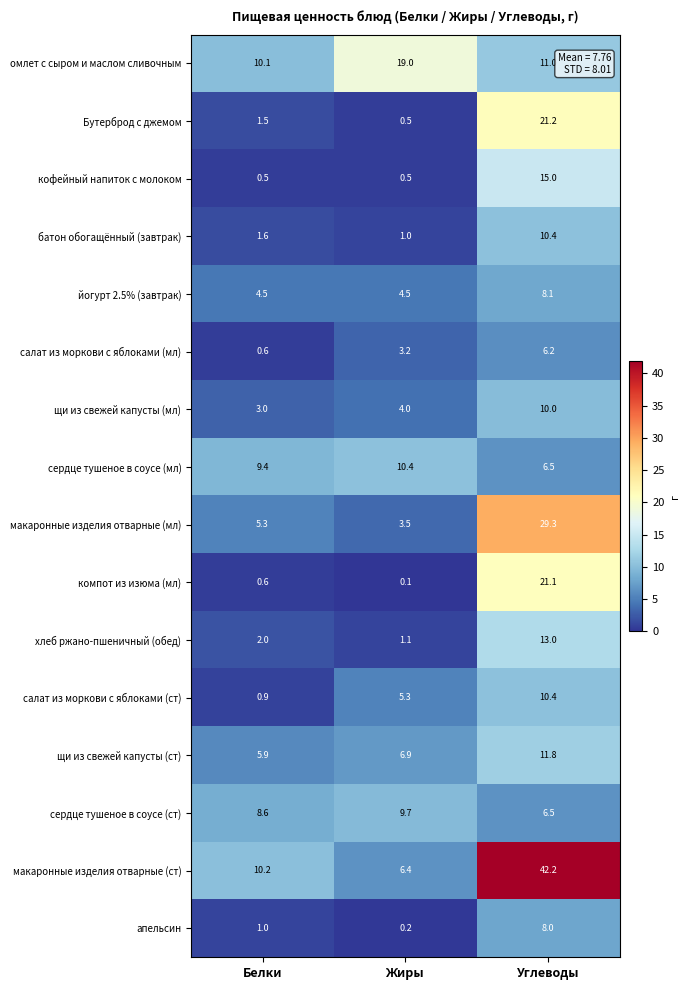

At which label is сердце тушеное в соусе (мл) closest to 8?

Белки